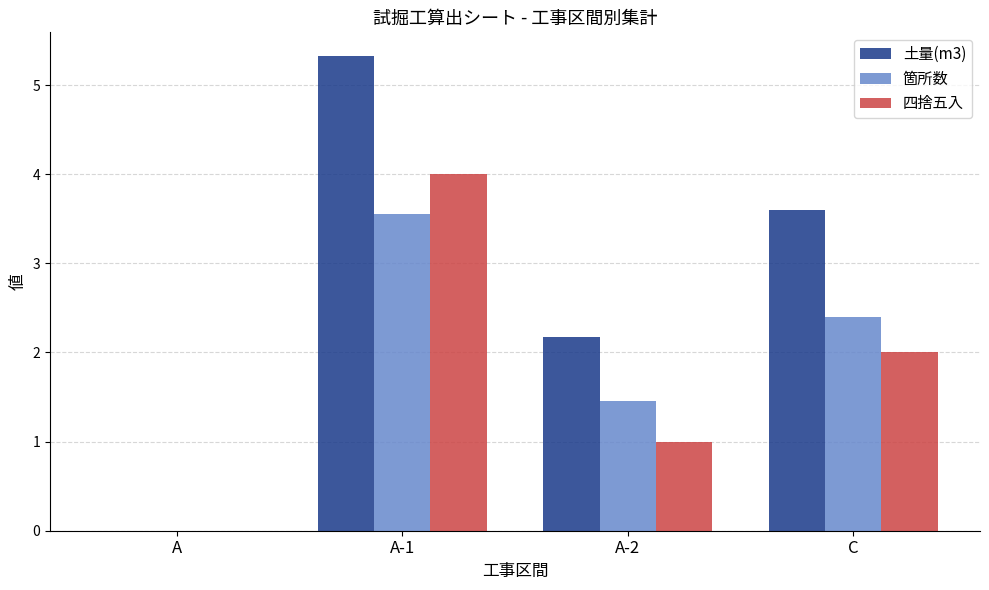

What is the sum of the 箇所数 values at A-2 and A-1?

5.0